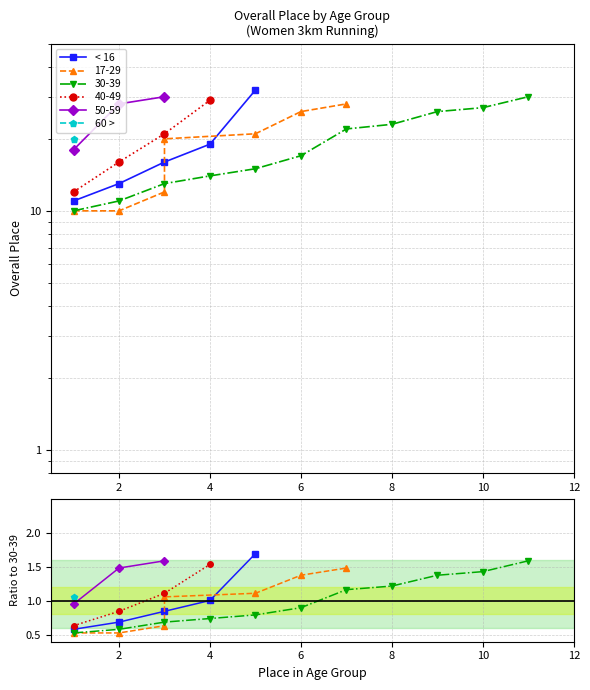

Reading left to right, extract all data points from this chart.

0.6	0.7	0.8	1.0	1.7